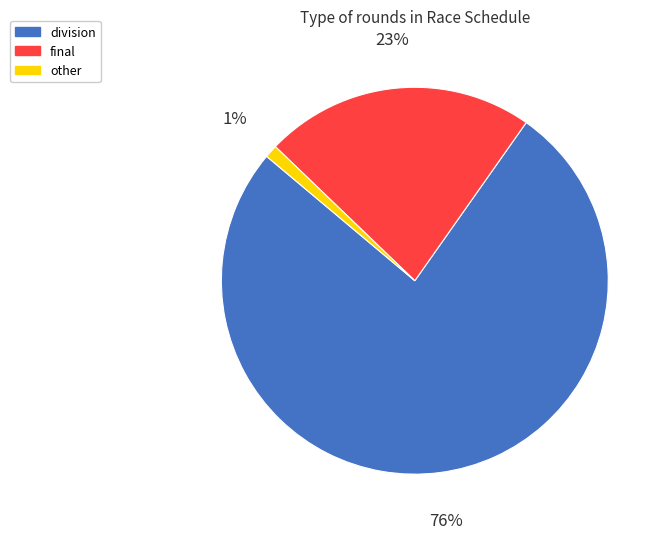

True or false: final accounts for 23% of the total.

True